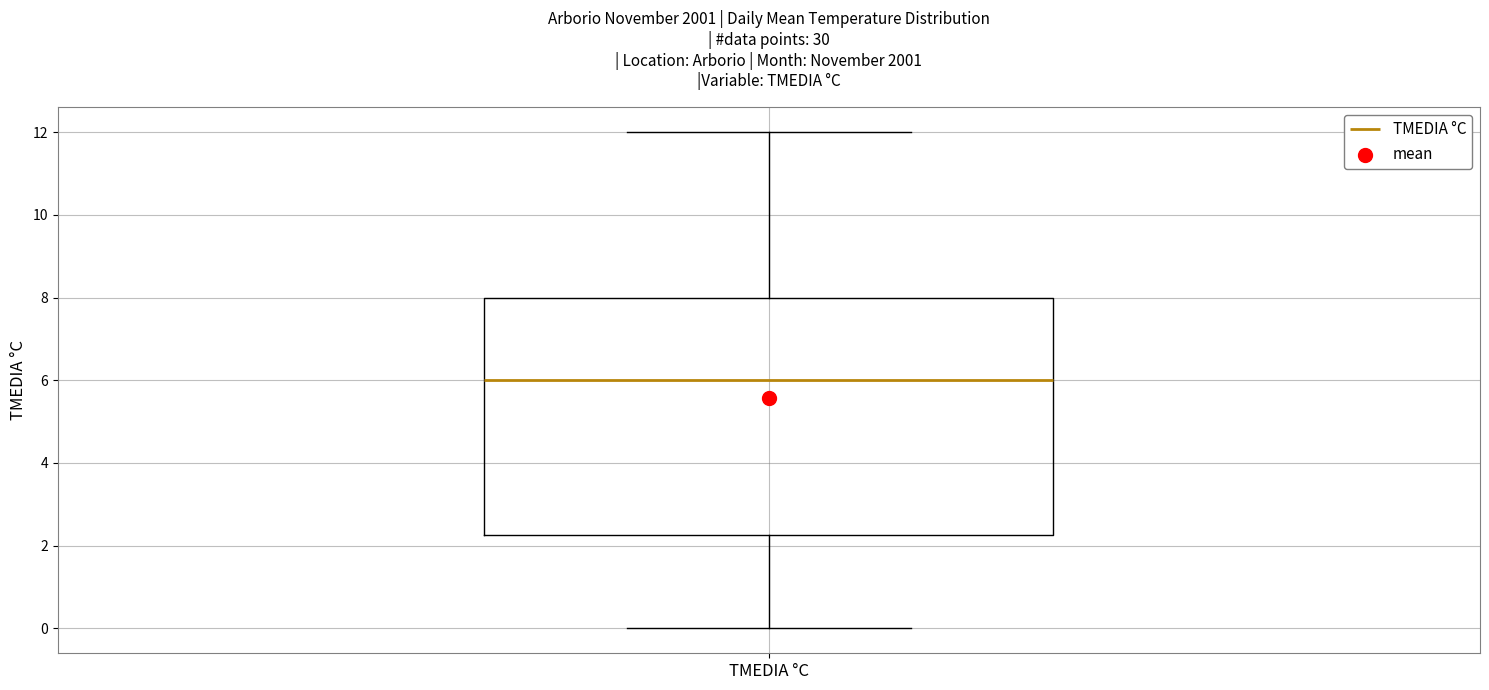

Where does the upper whisker of the box for TMEDIA °C end on the y-axis? The values are not printed on the chart, so give them approximately, as read against the axis.

12.0